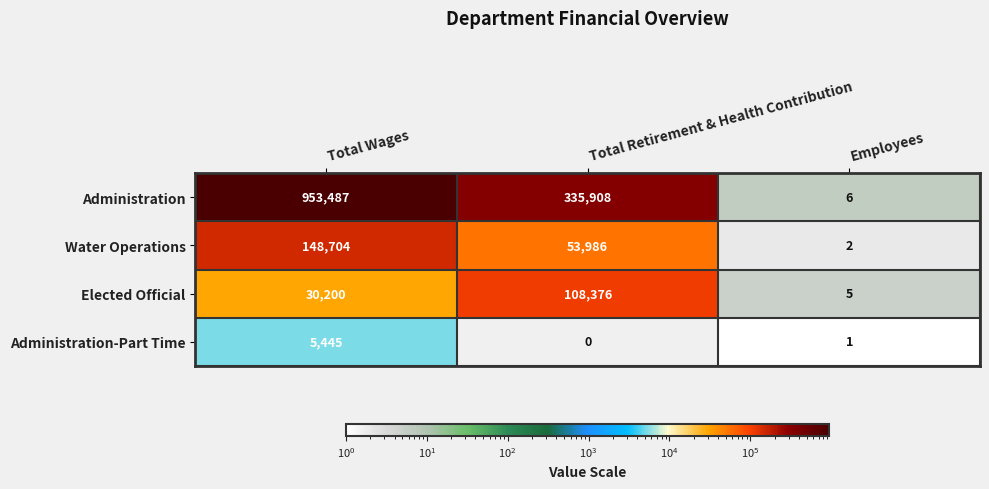

How many distinct data groups are displayed?

4